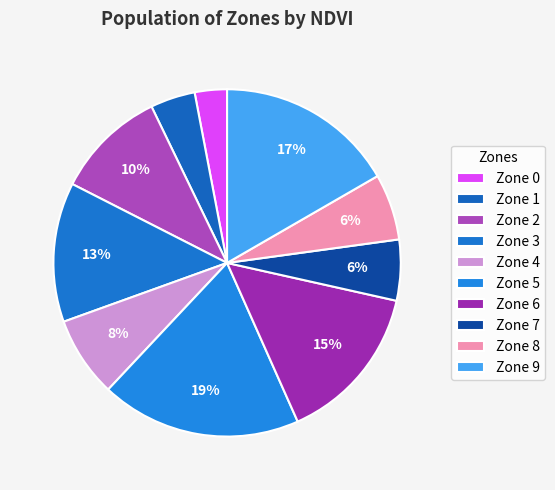

What is the total percentage of Zone 6 and Zone 2?

25.2%